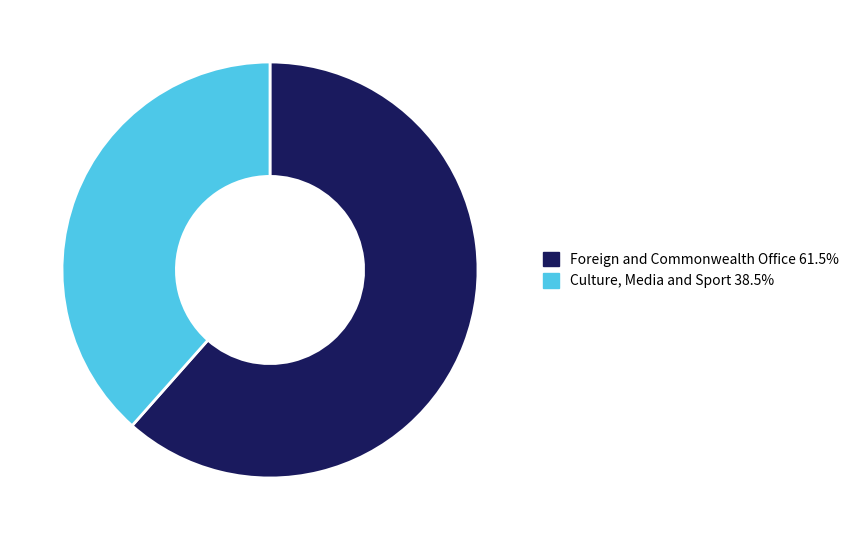

Is there a majority slice in this chart?

Yes